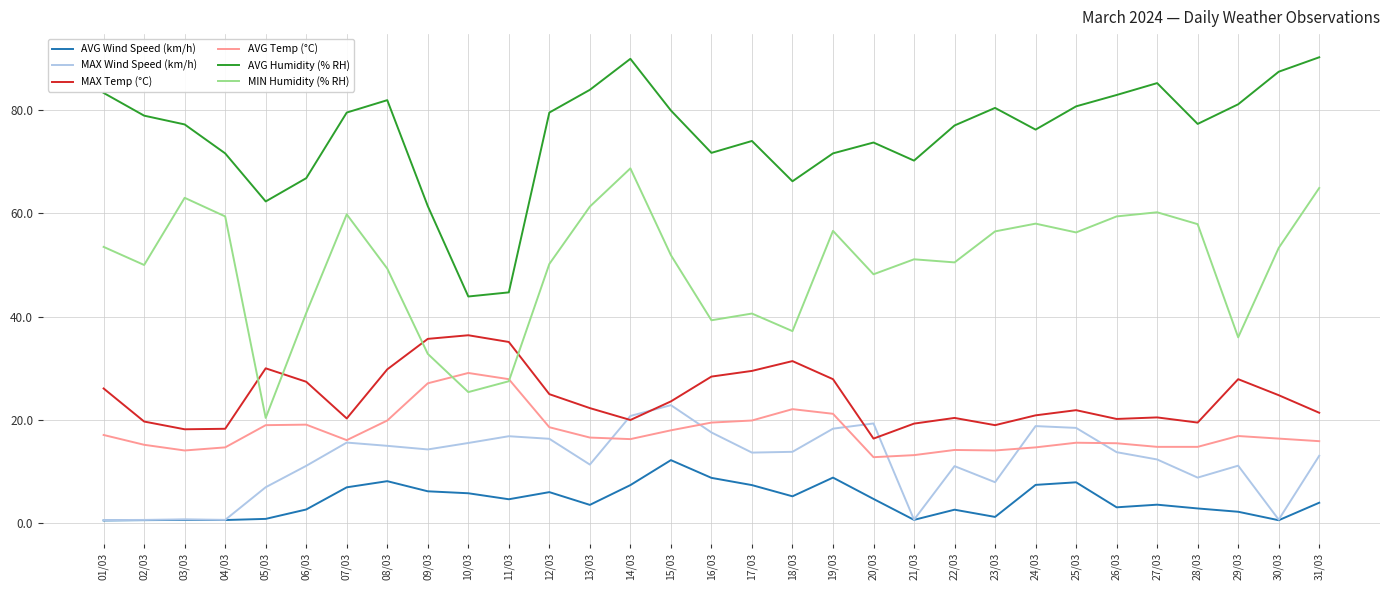

Which series has the largest total across all categories?

AVG Humidity (% RH)